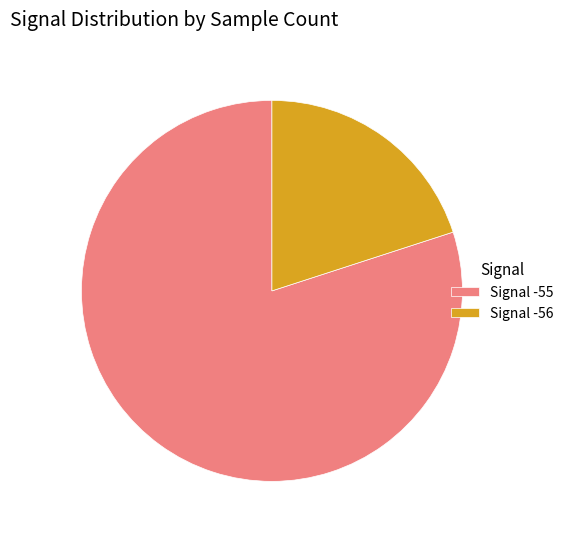

Combined, do Signal -55 and Signal -56 account for over 50%?

Yes